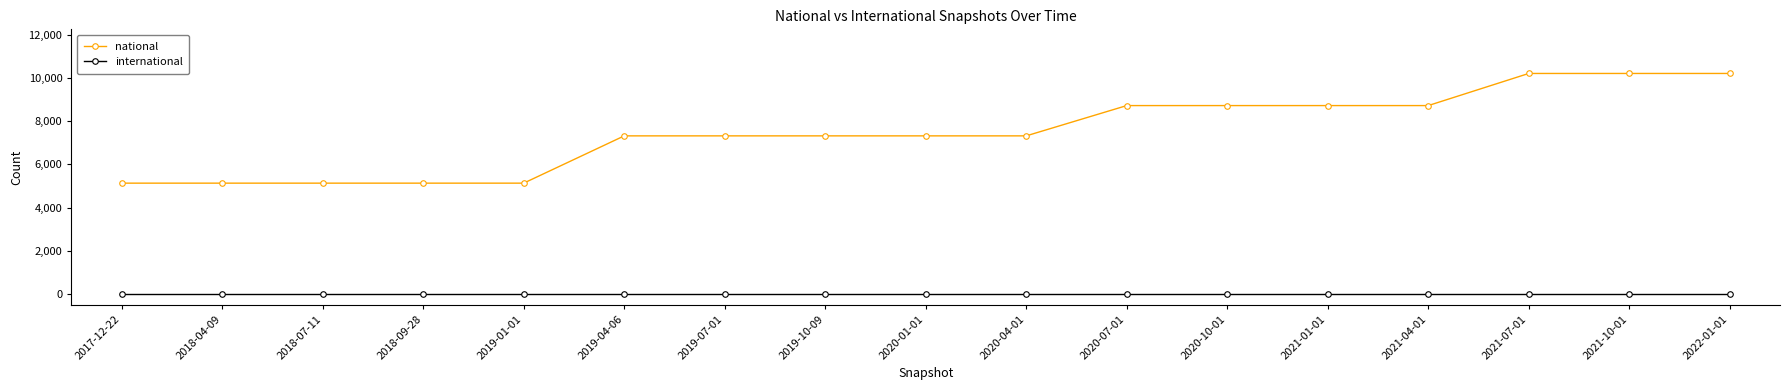

Count the number of categories in the chart.

17